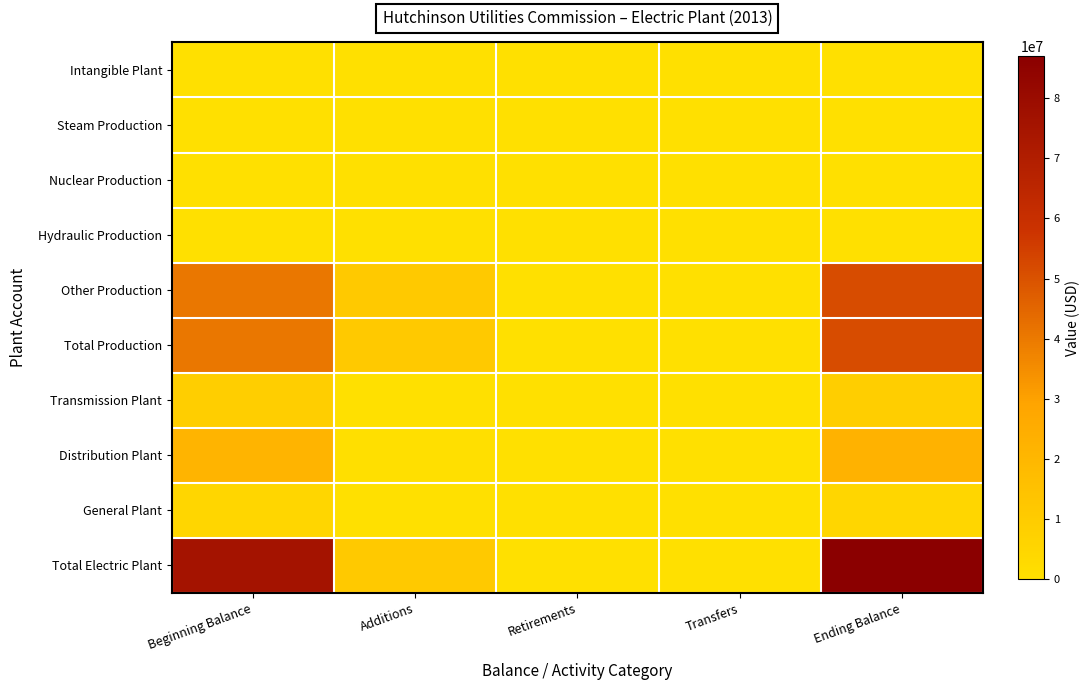

Rank the series by their maximum value, from highest to lowest.

Total Electric Plant, Other Production, Total Production, Distribution Plant, Transmission Plant, General Plant, Intangible Plant, Steam Production, Nuclear Production, Hydraulic Production